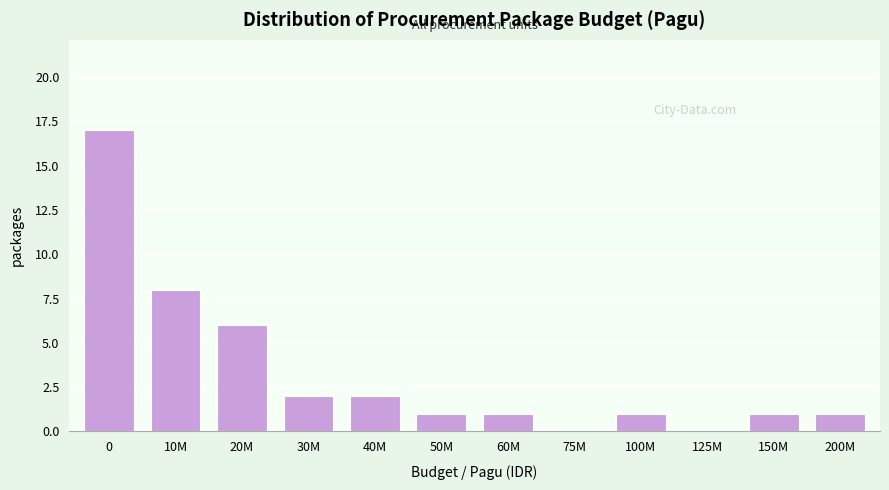

Reading left to right, what are all the values shown in this chart?

0=17	10M=8	20M=6	30M=2	40M=2	50M=1	60M=1	75M=0	100M=1	125M=0	150M=1	200M=1